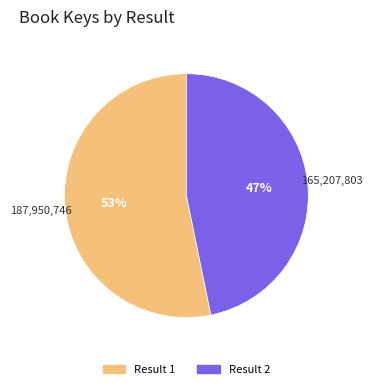

To the nearest percent, what is the average slice percentage?

50%